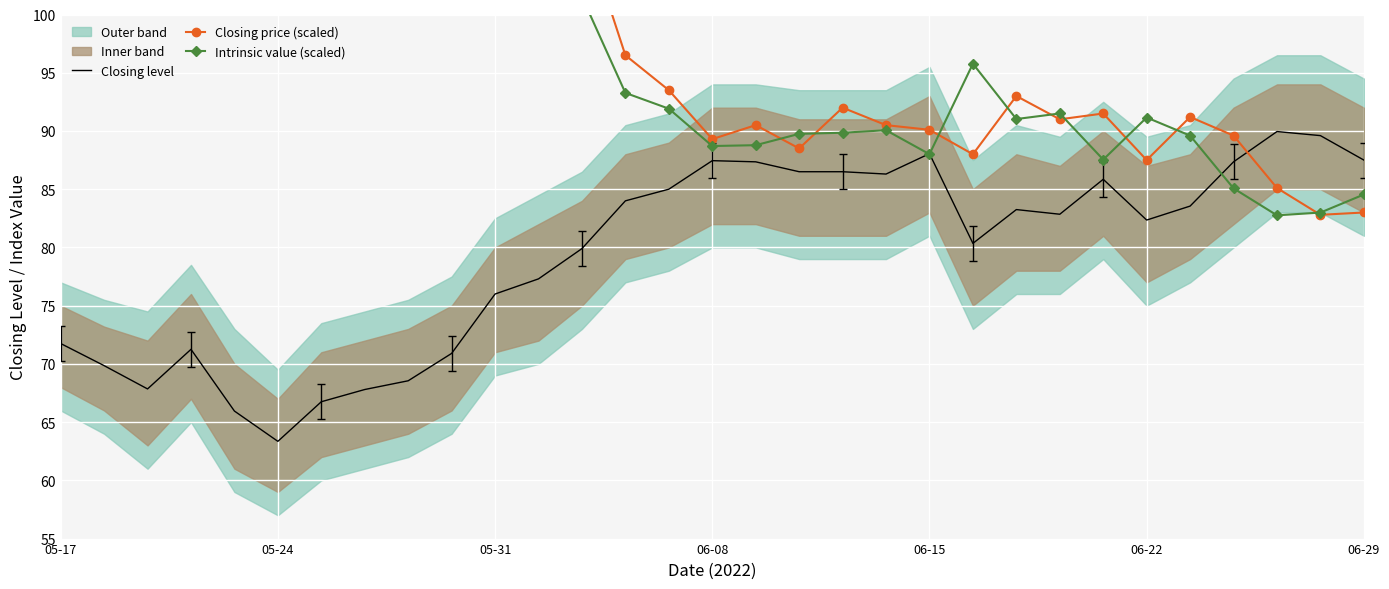

What is the maximum value for Closing level?

90.0